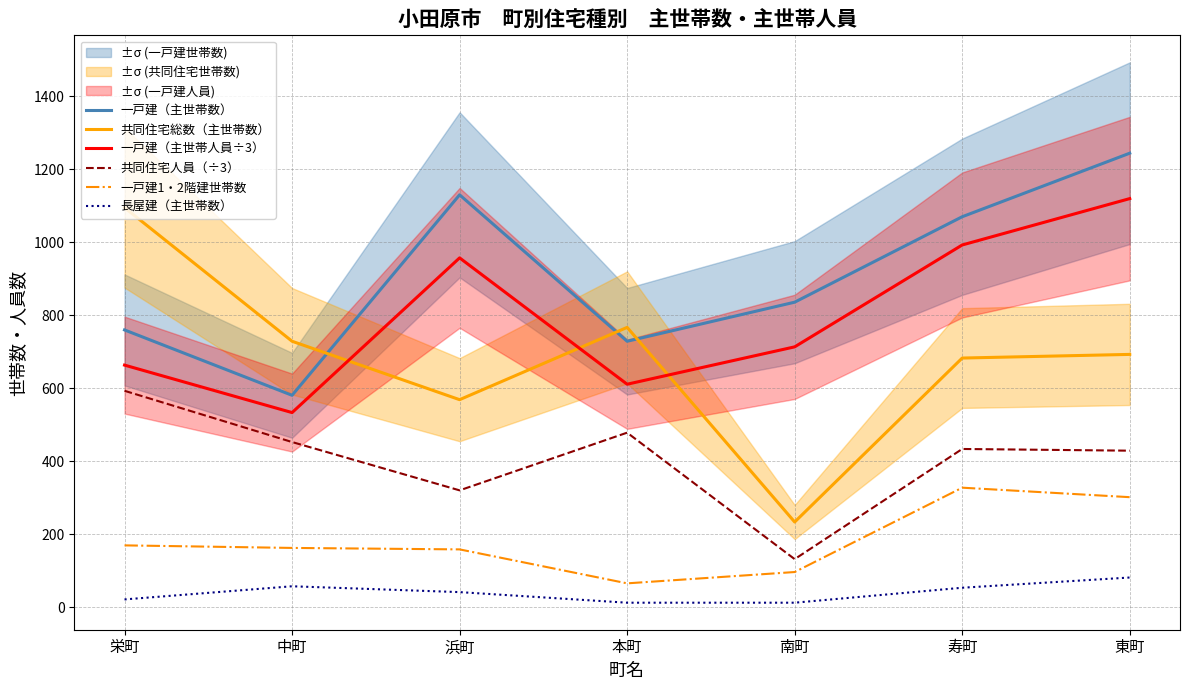

True or false: 共同住宅総数（主世帯数） and 共同住宅人員（÷3） intersect in this chart.

False